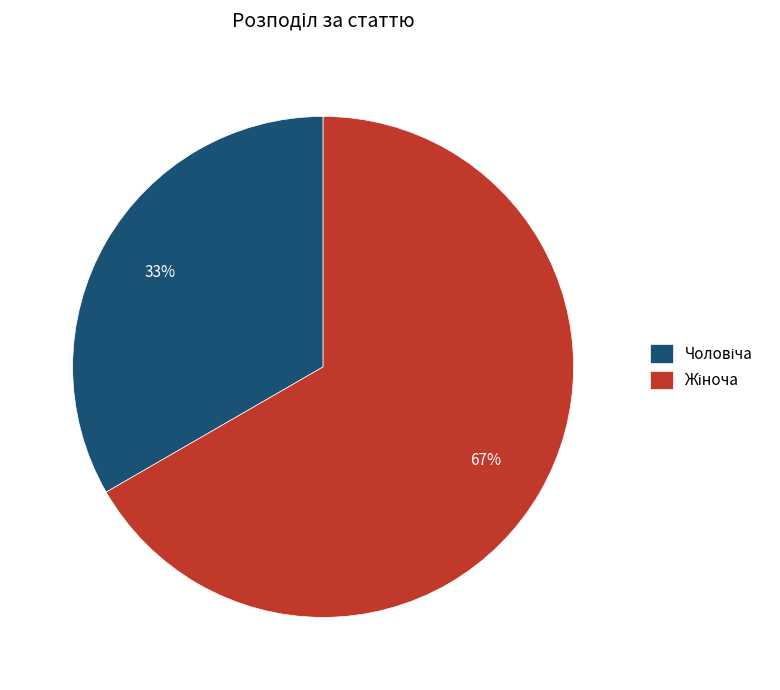

Is there a majority slice in this chart?

Yes